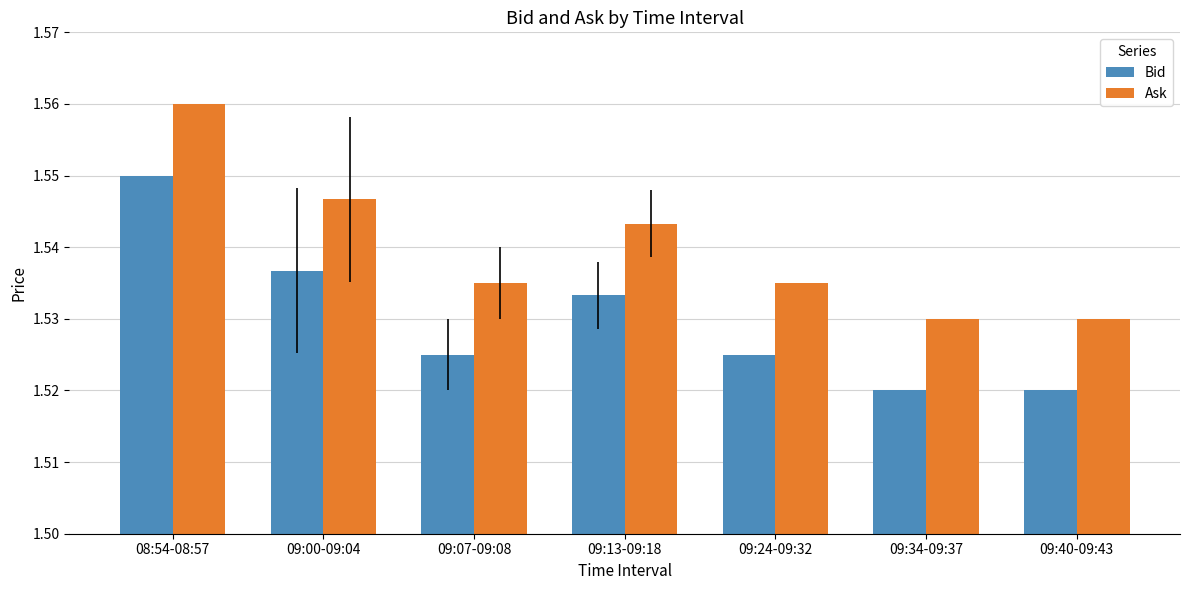

How many bars are there in total?

14